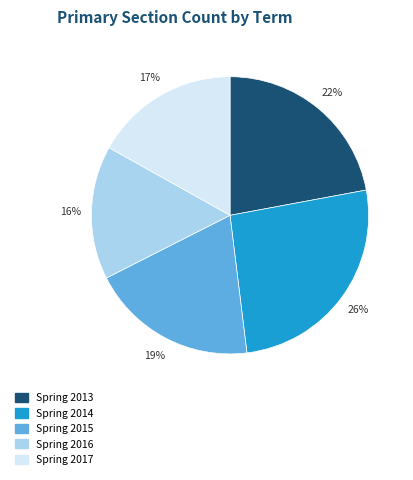

Which category has the biggest portion of the pie?

Spring 2014